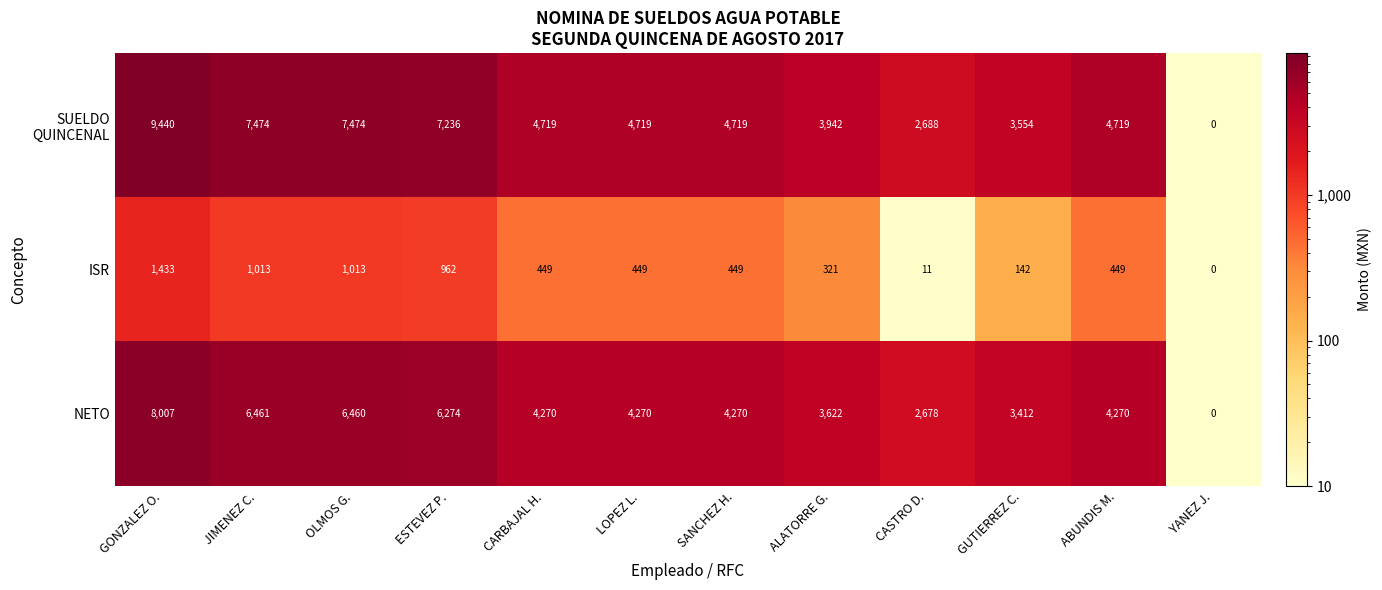

Where is ISR nearest to the value 716?

ESTEVEZ P.